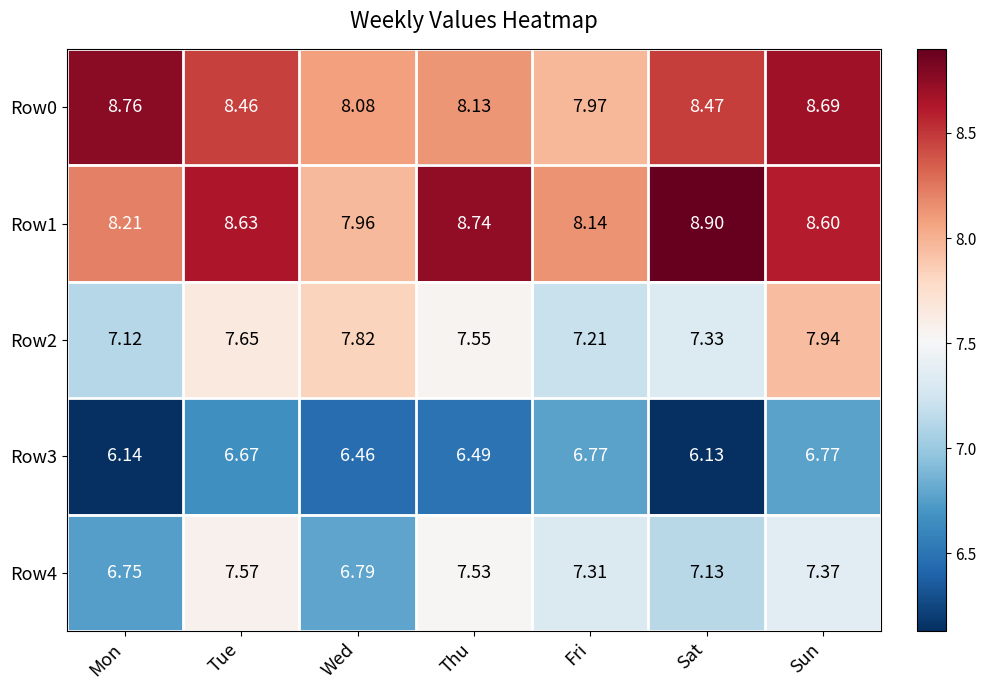

Is the value of Row2 at Sun greater than the value of Row3 at Thu?

Yes